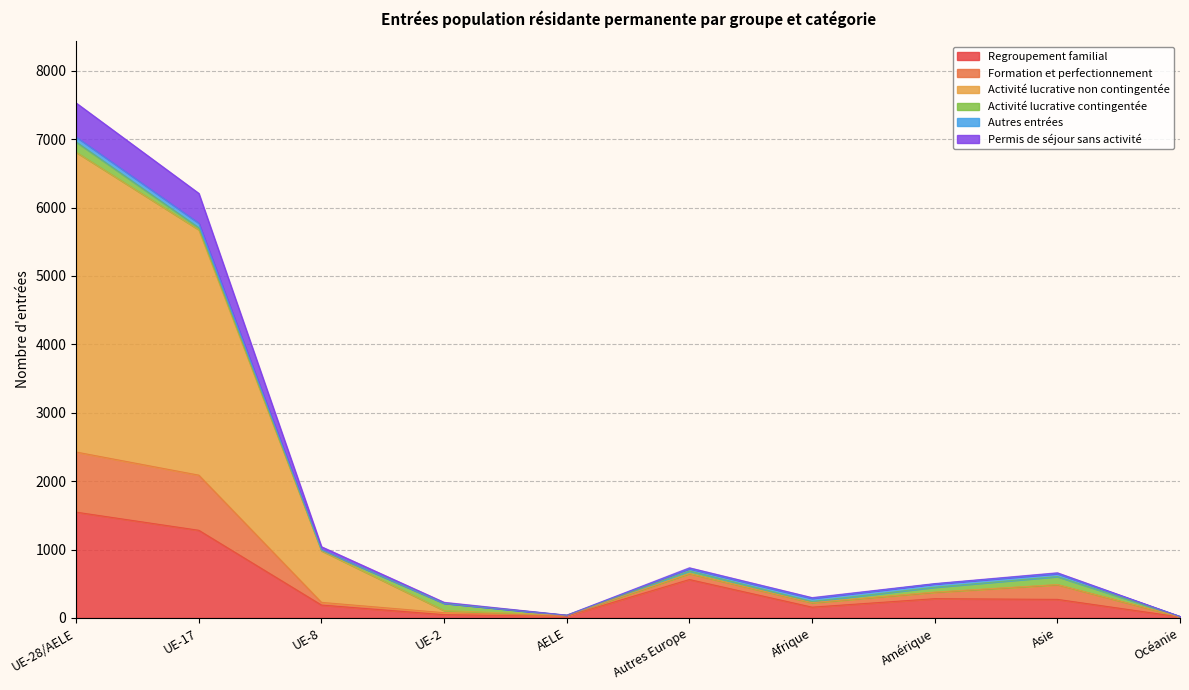

Does the chart have visible grid lines?

Yes